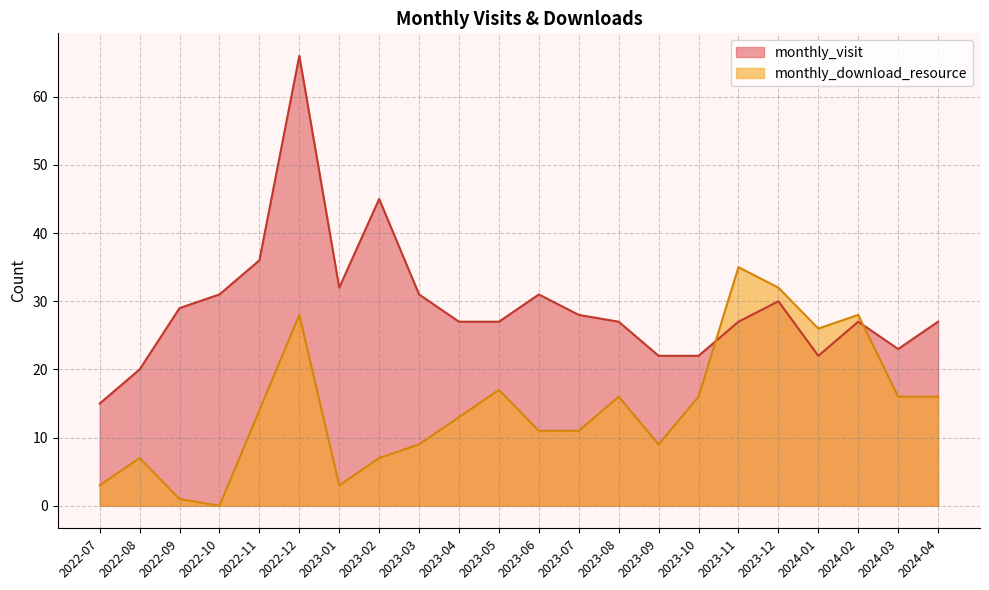

What is the label of the 21st point from the left?

2024-03